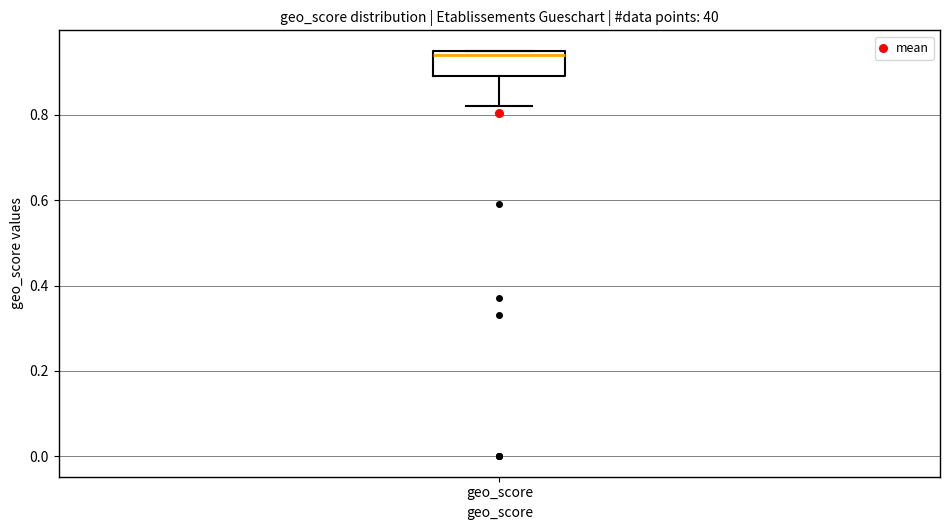

Transcribe this box plot: give where the median line is, the range the box spans, and where the two whiskers end, as read against the y-axis. The values are not printed on the chart, so give them approximately, as read against the axis.

median 0.94, box 0.90 to 0.96, whiskers 0.82 to 0.96